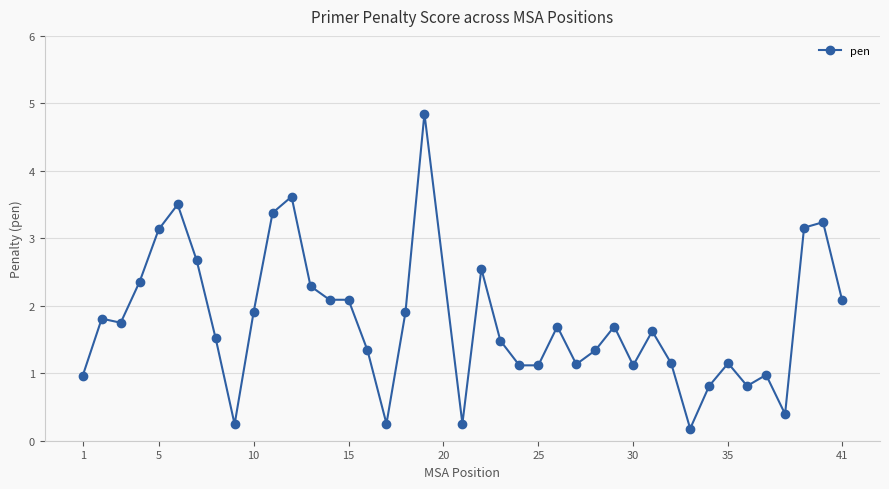

Does the chart have visible grid lines?

Yes